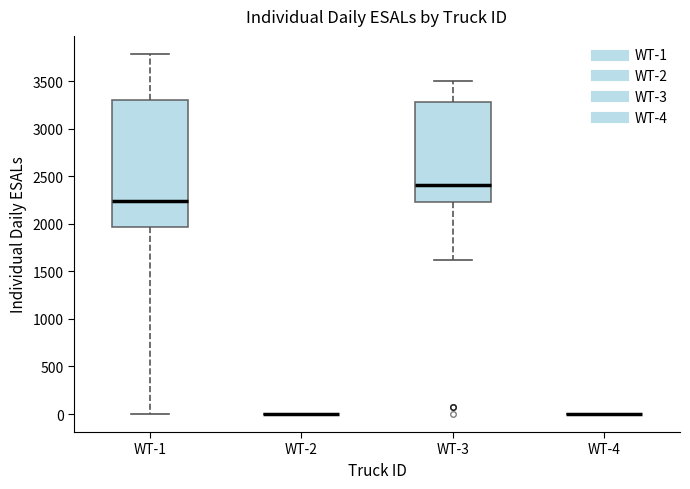

Reading left to right, read every box against the y-axis: the position of its median line, the range the box covers, and the ends of its whiskers. The values are not printed on the chart, so give them approximately, as read against the axis.

WT-1: median 2250, box 1950 to 3300, whiskers 0 to 3800
WT-2: box collapsed to a line at 0, whiskers 0 to 0
WT-3: median 2400, box 2250 to 3300, whiskers 1600 to 3500
WT-4: box collapsed to a line at 0, whiskers 0 to 0